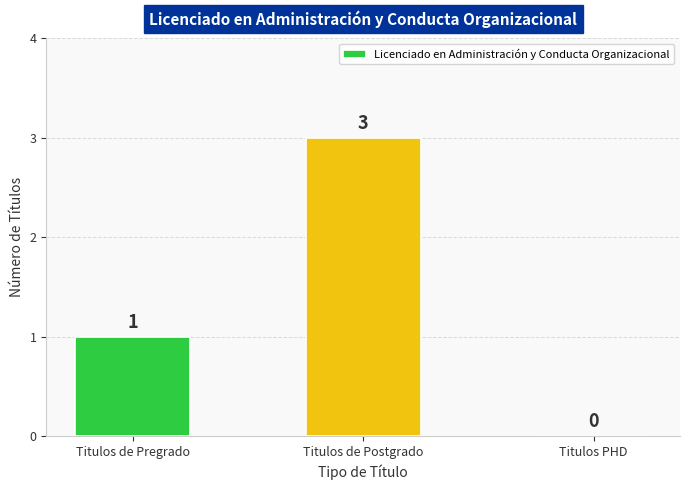

What is the difference between the values at Titulos de Pregrado and Titulos PHD?

1